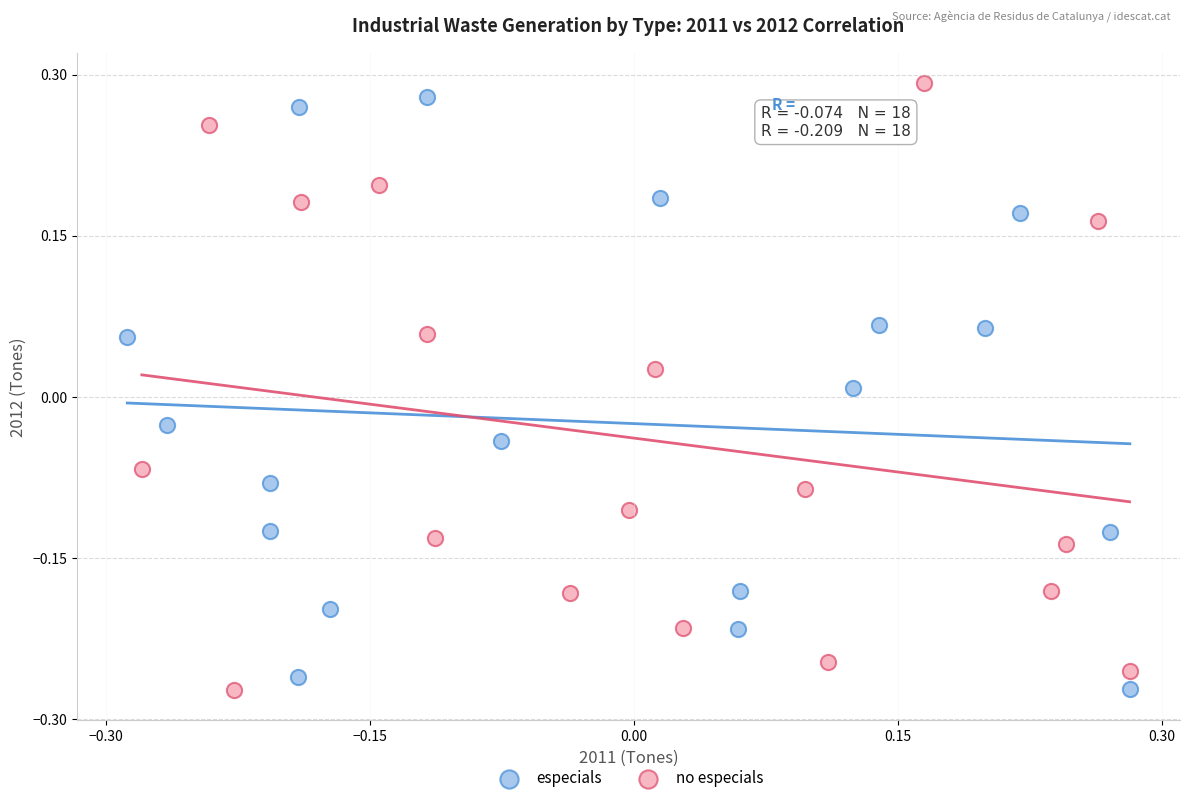

Which series has the largest Y range (max minus min)?

no especials